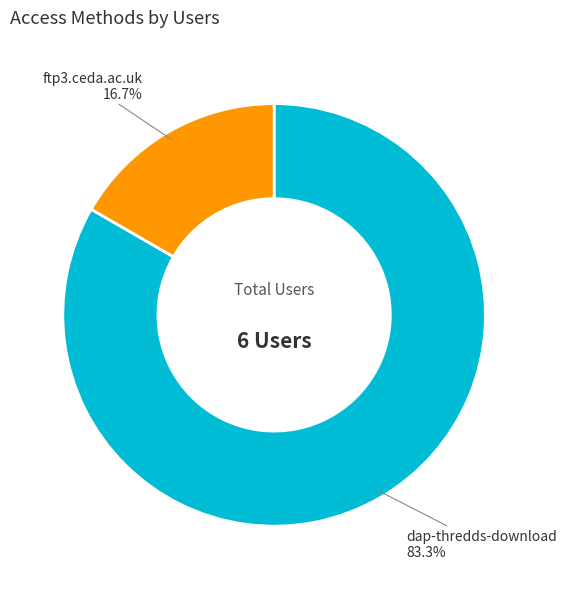

How many segments does this pie chart have?

2